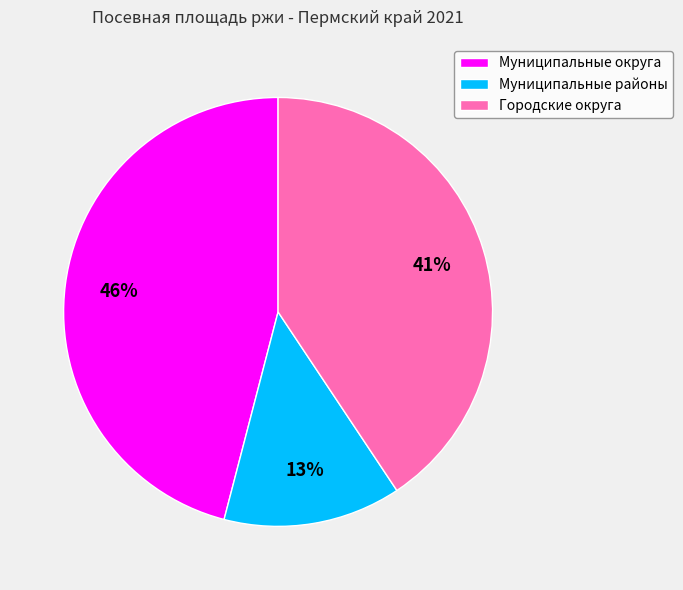

Is the sum of Муниципальные районы and Муниципальные округа greater than half?

Yes